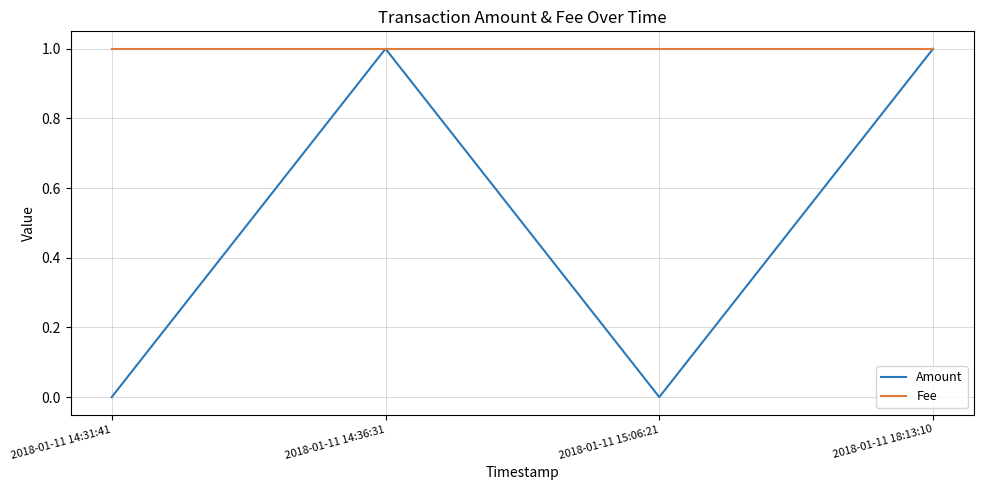

What position from the left is 2018-01-11 14:36:31?

2